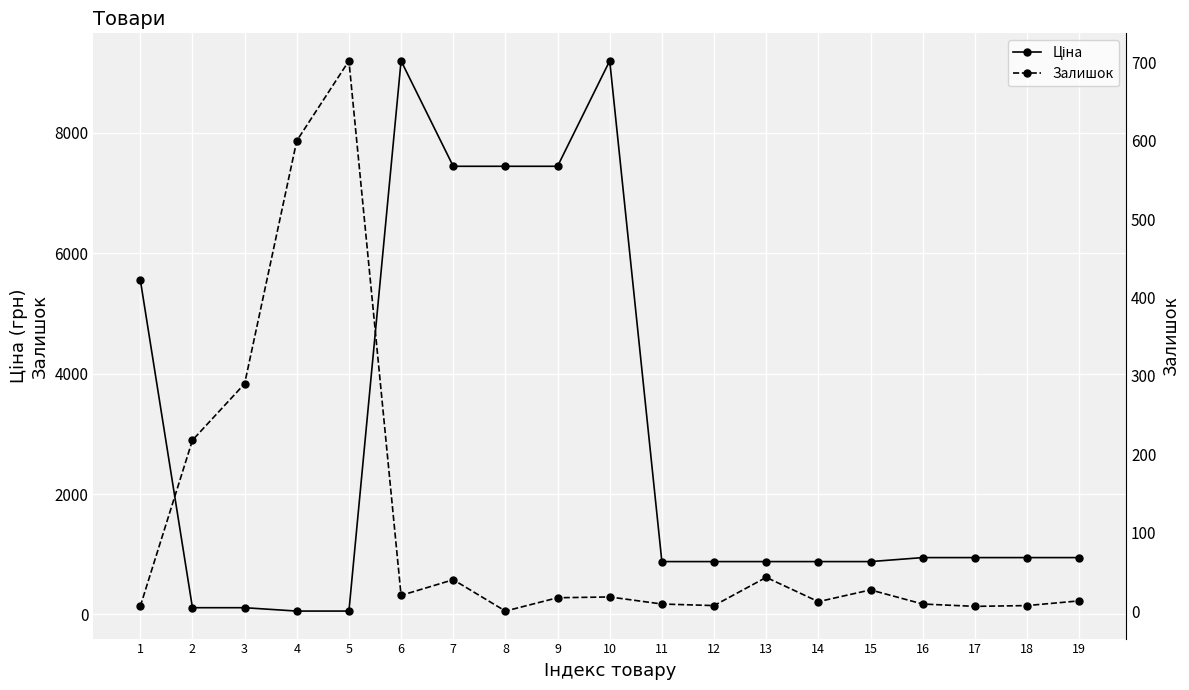

What is the highest value of the Ціна series?

9196.3